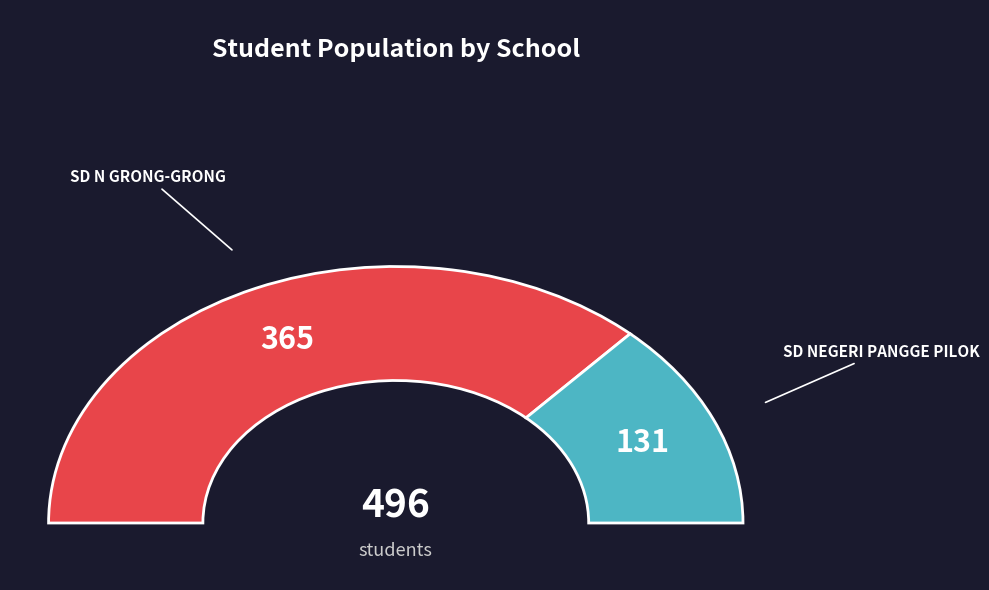

Does SD NEGERI PANGGE PILOK represent more than half of the total?

No